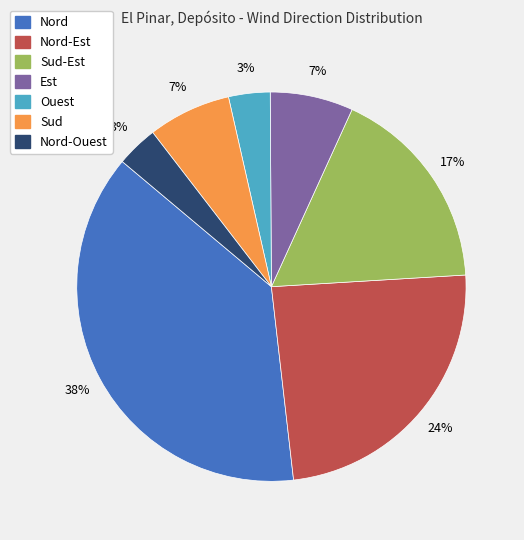

Is there a majority slice in this chart?

No